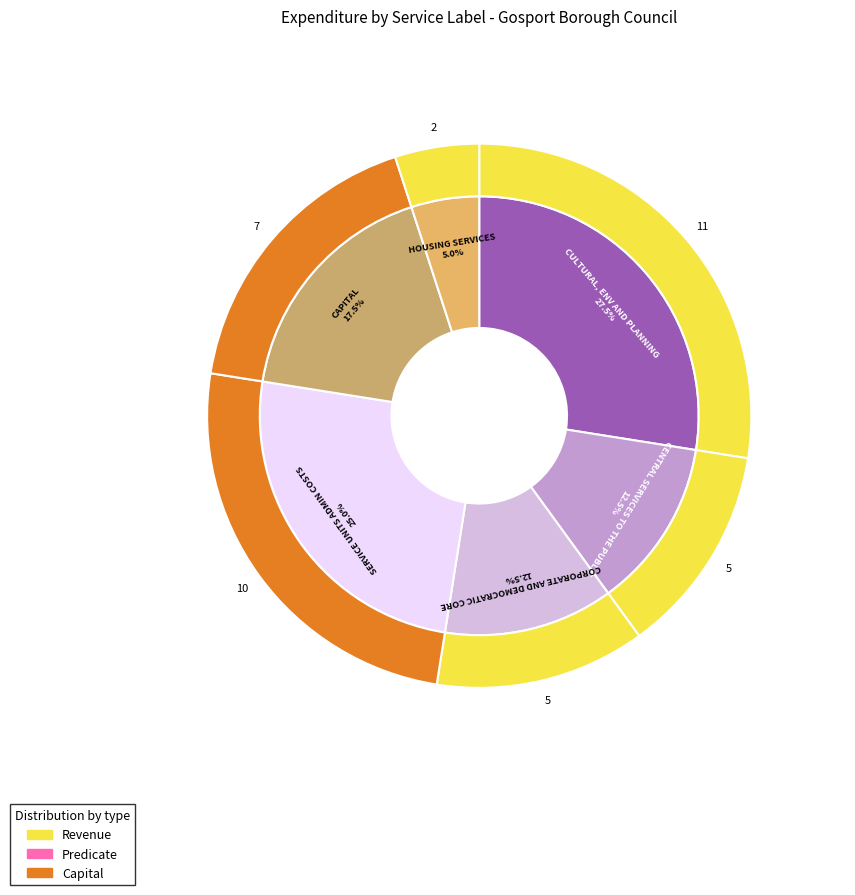

To the nearest percent, what percentage of the pie is CENTRAL SERVICES TO THE PUBLIC?

12%